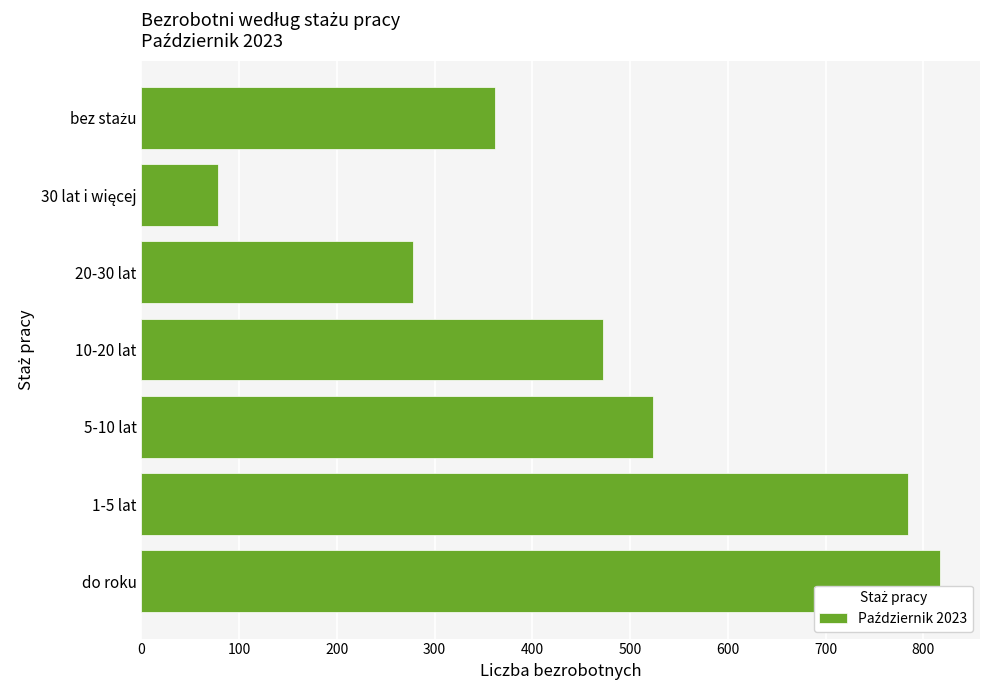

Count the number of categories in the chart.

7